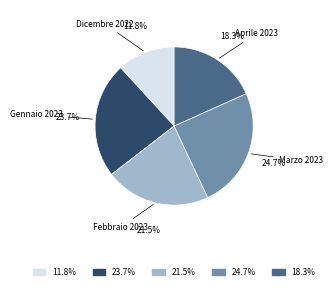

Is there a majority slice in this chart?

No